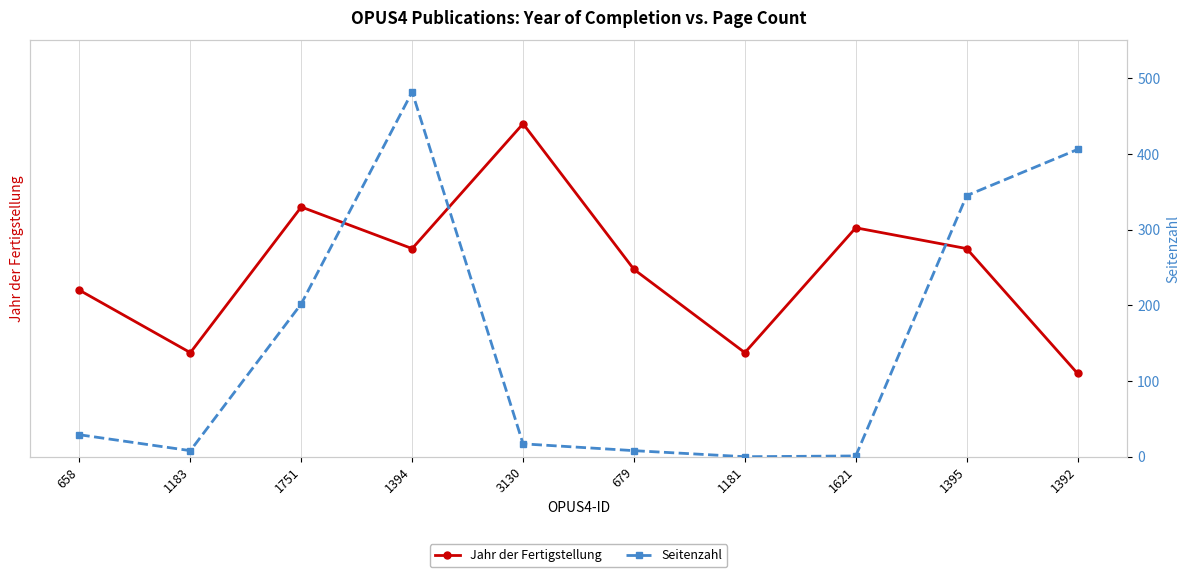

What position from the left is 1181?

7